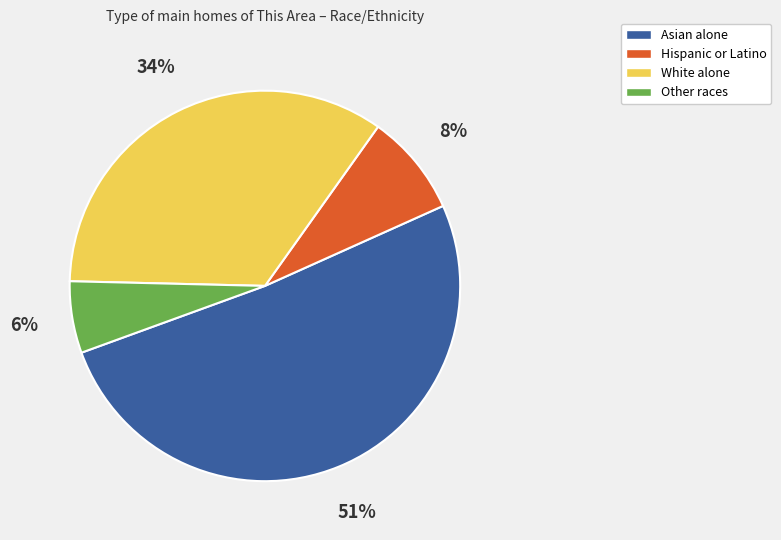

What is the ratio of the value at Hispanic or Latino to the value at Asian alone?

0.2